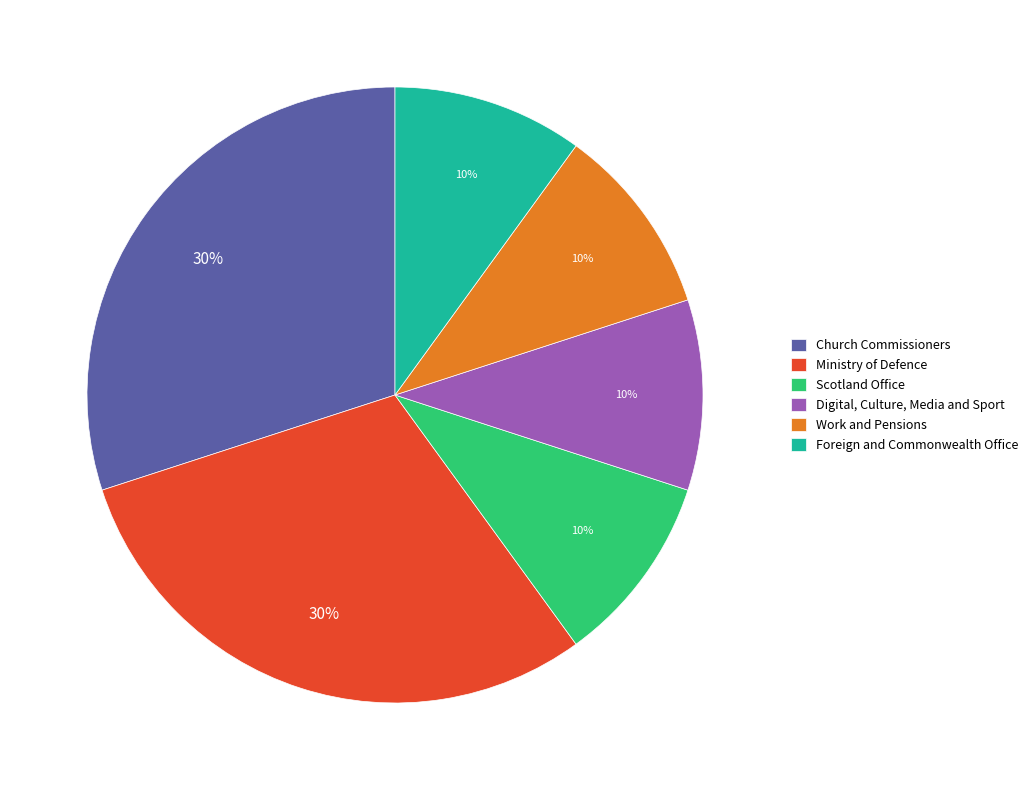

To the nearest percent, what is the average slice percentage?

17%